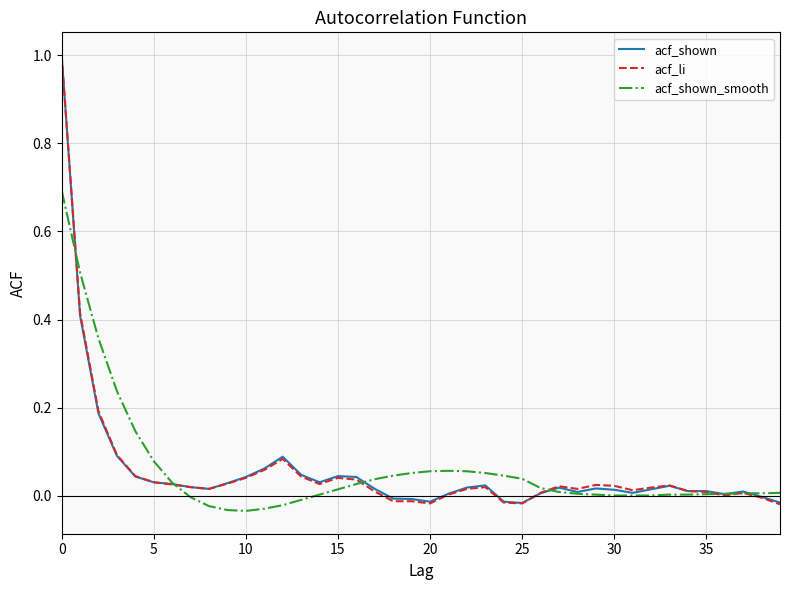

True or false: acf_shown_smooth and acf_shown cross at least once.

True